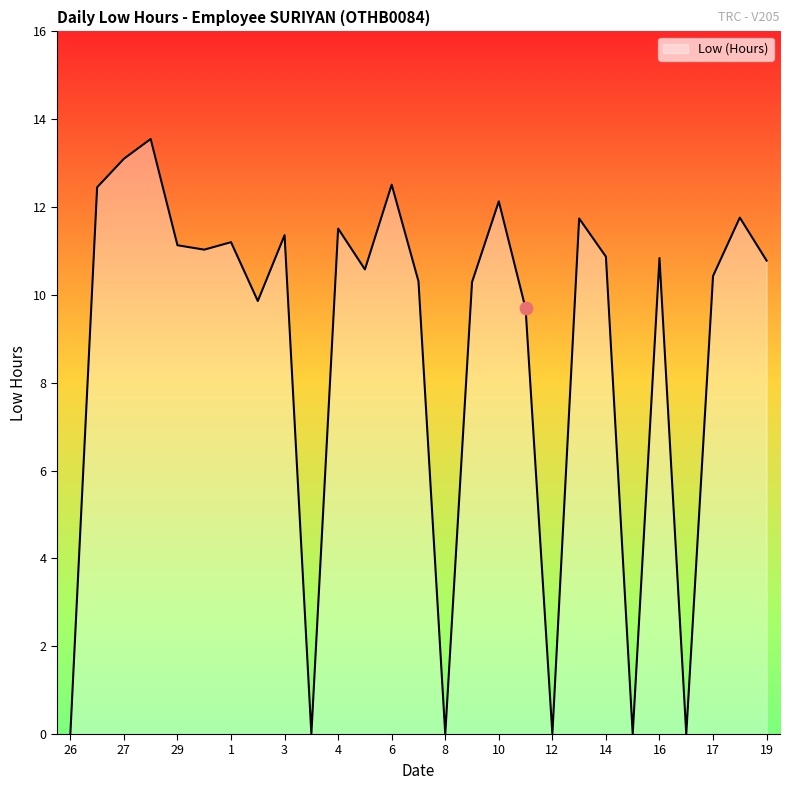

What is the maximum value shown in the chart?

13.6